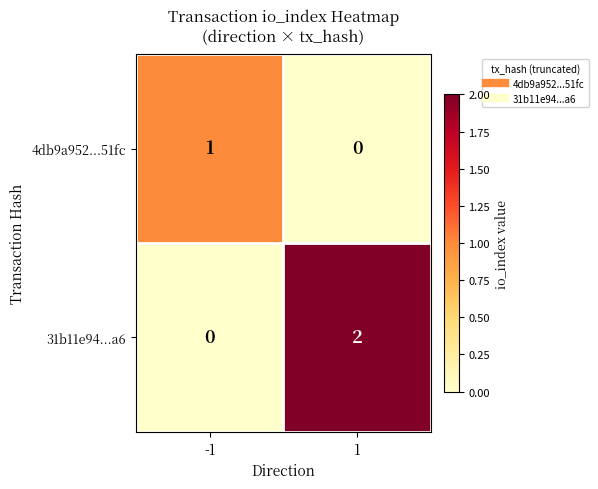

Which series changed the most between -1 and 1?

31b11e94...a6